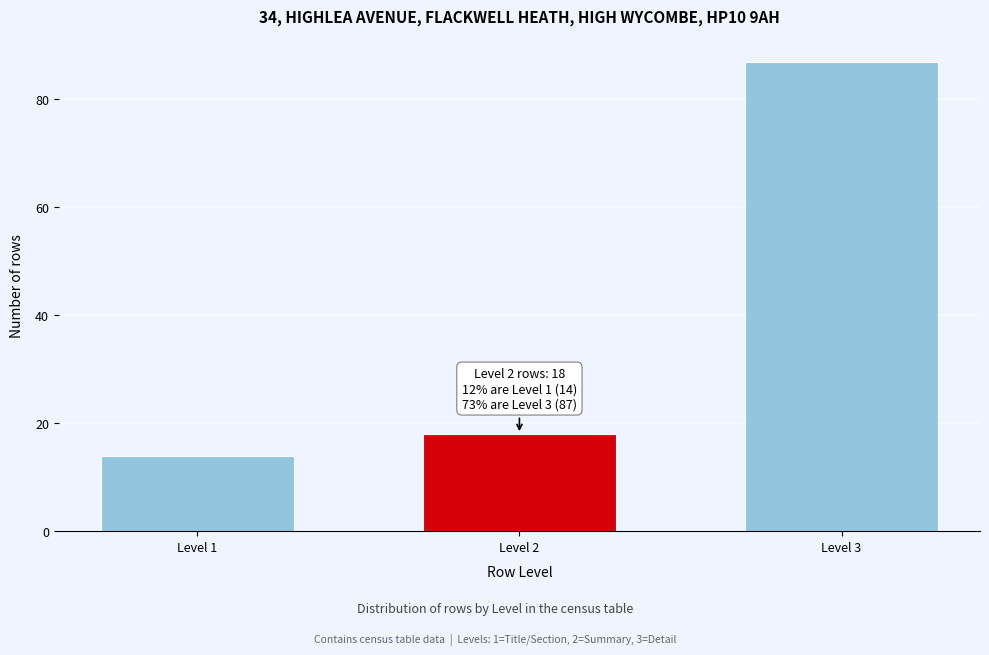

Reading left to right, what are all the values shown in this chart?

14	18	87